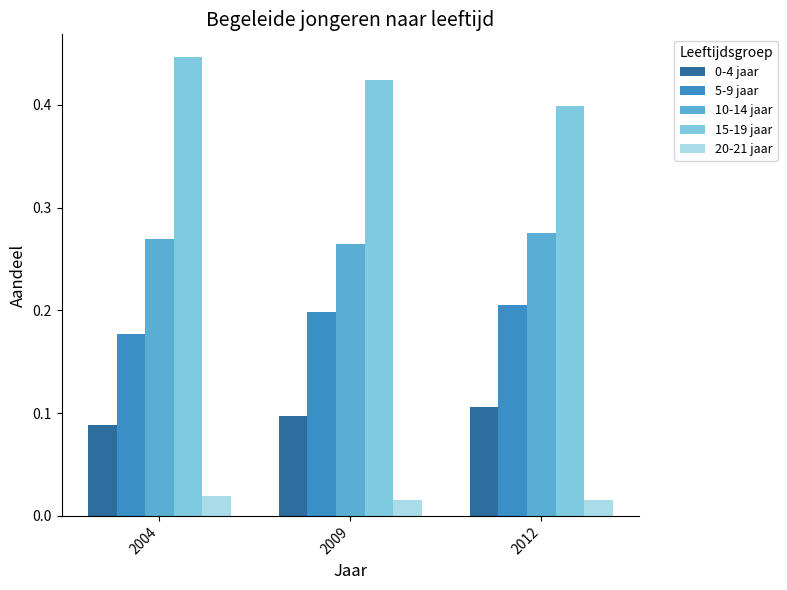

List the labels in order of 5-9 jaar value, smallest first.

2004, 2009, 2012